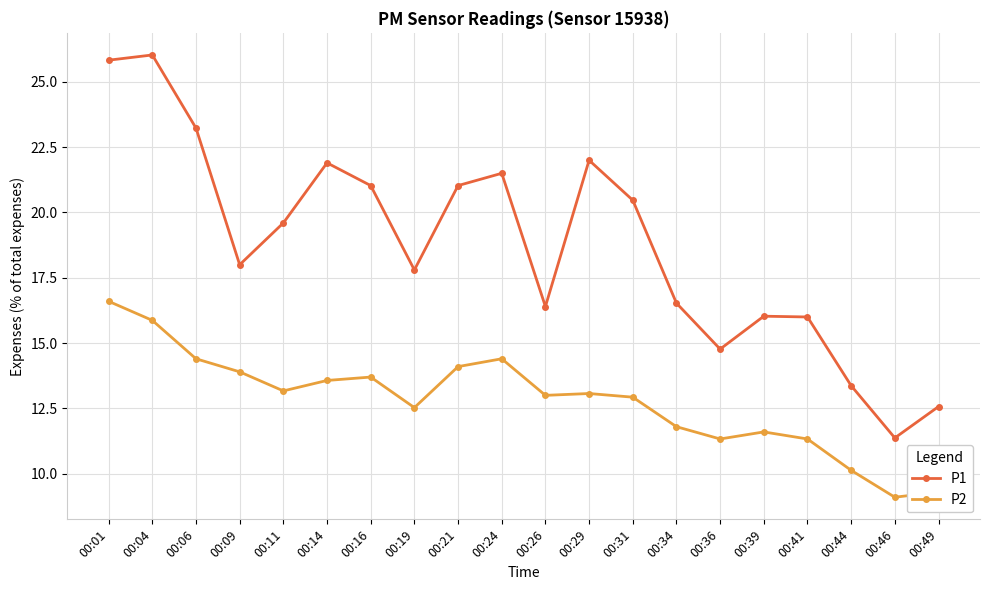

How many values in the P1 series exceed 19?

10